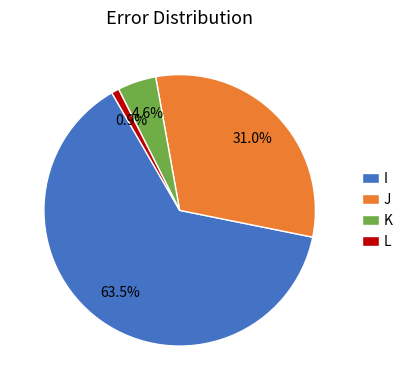

Does I account for over 50% of the chart?

Yes